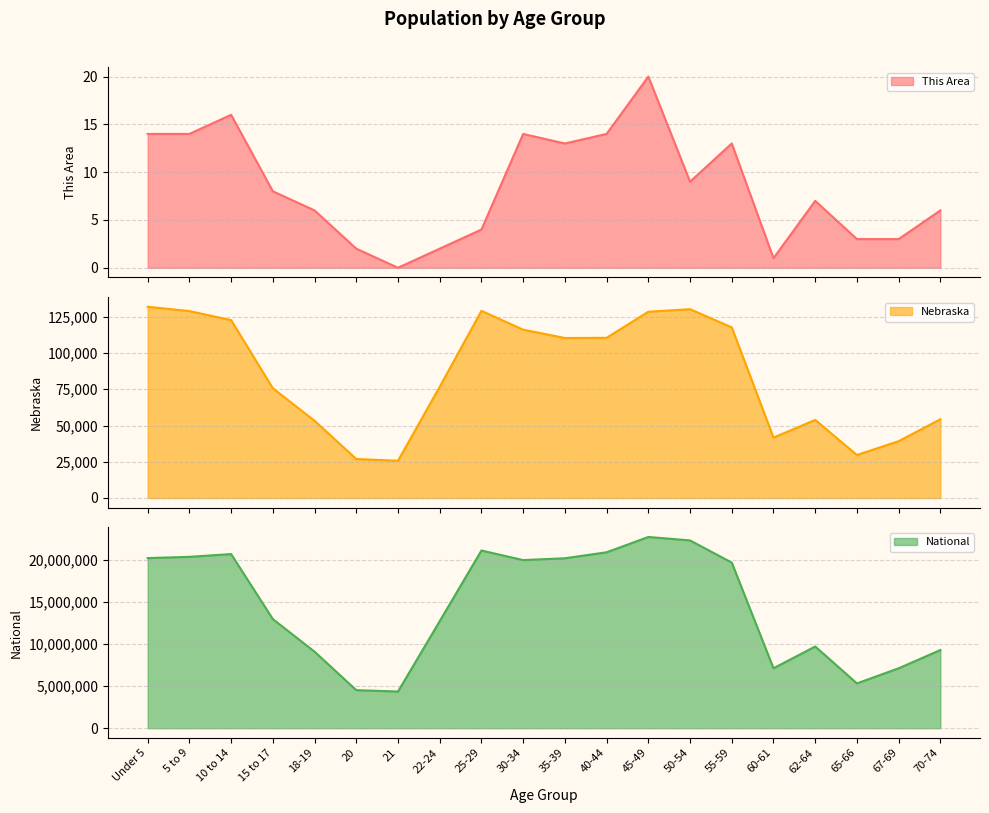

At which label is National line closest to 13531442?

15 to 17